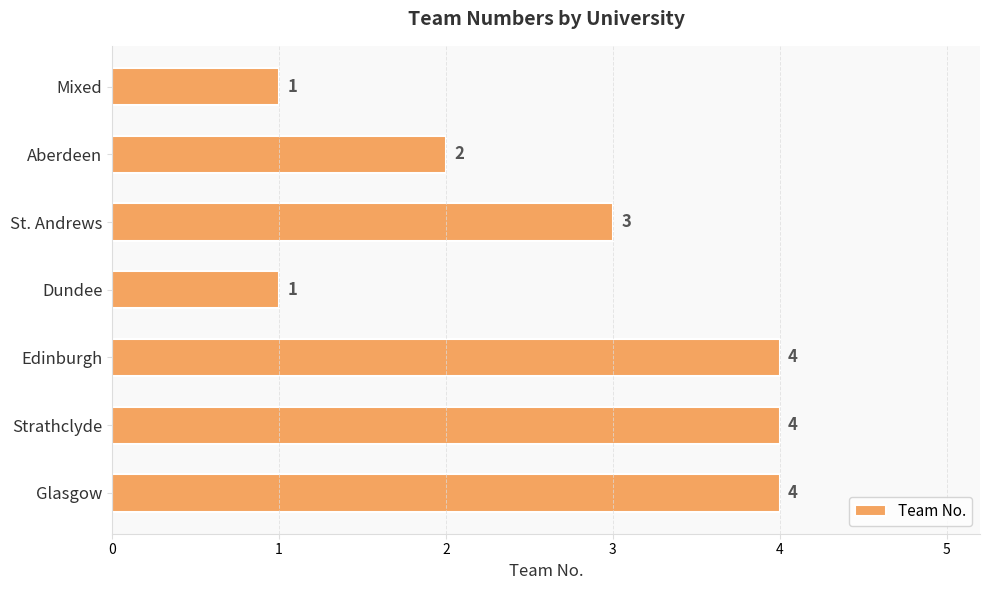

Approximately how many times larger is the value at Glasgow compared to Aberdeen?

2.0